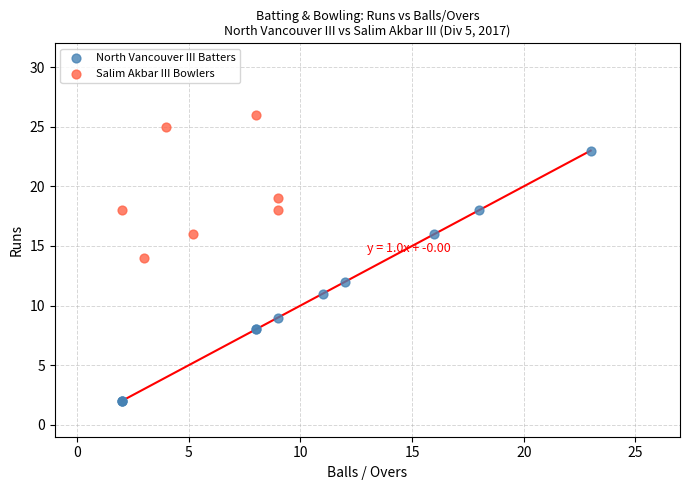

Which series contains the highest Y value?

Salim Akbar III Bowlers